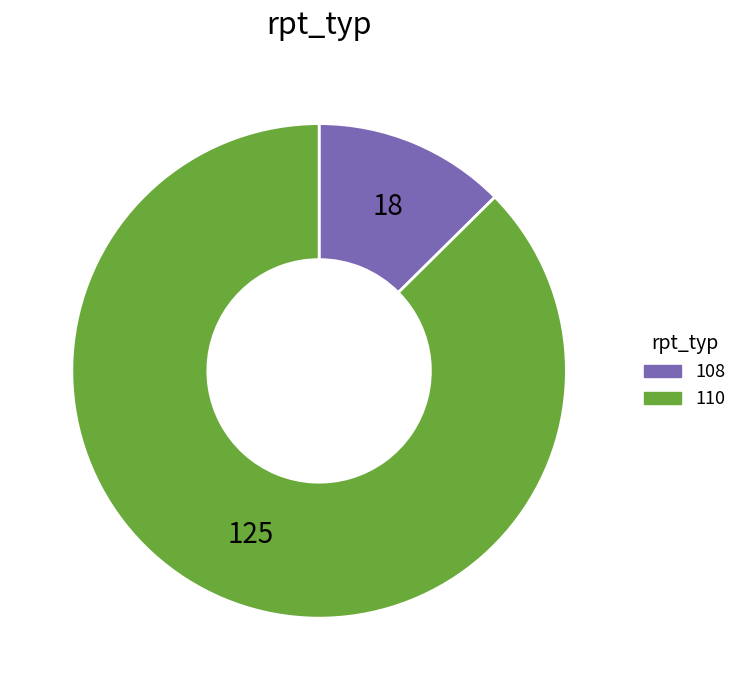

Does 108 account for over 50% of the chart?

No